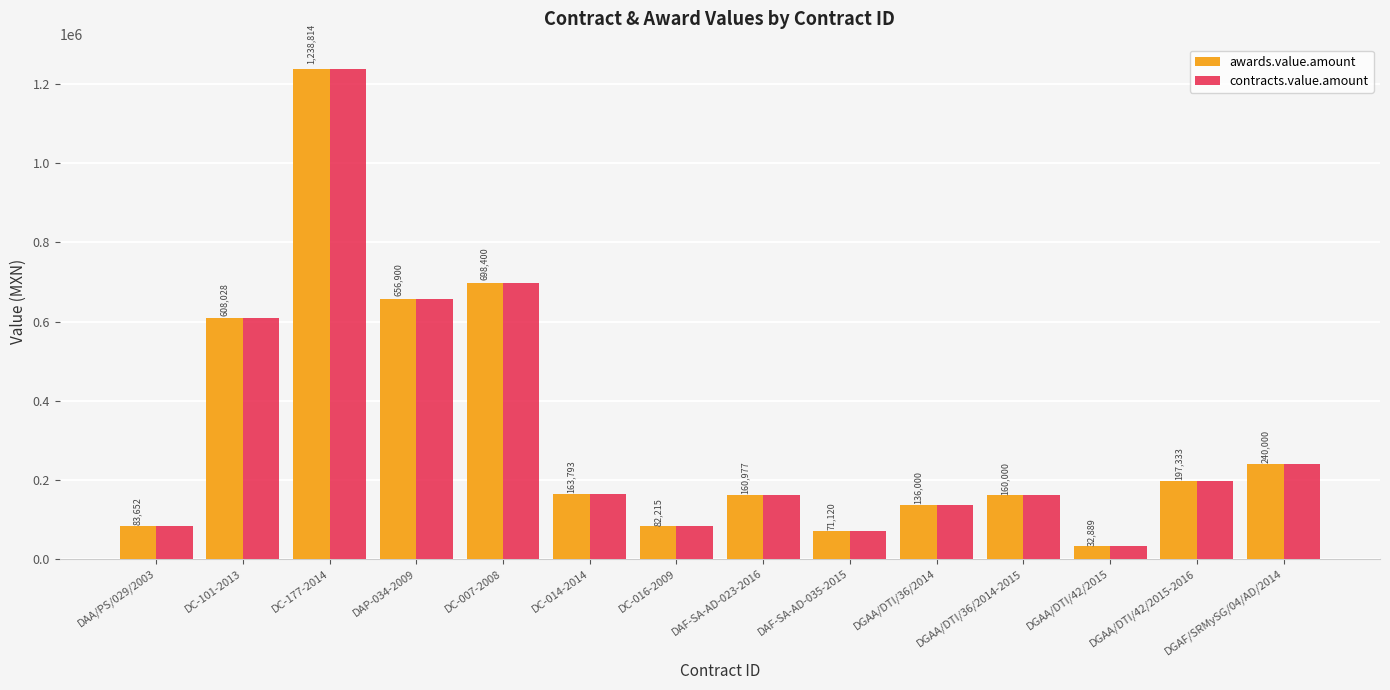

How many groups of bars are there?

14